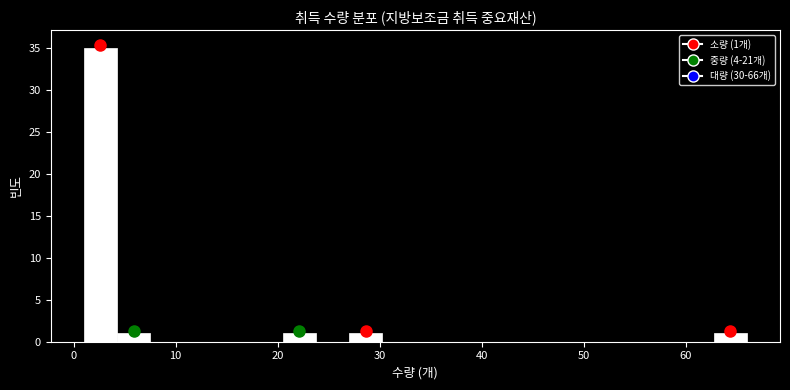

Around what value on the x-axis is the tallest bar? Give the approximate position of its centre, as read against the axis.

3